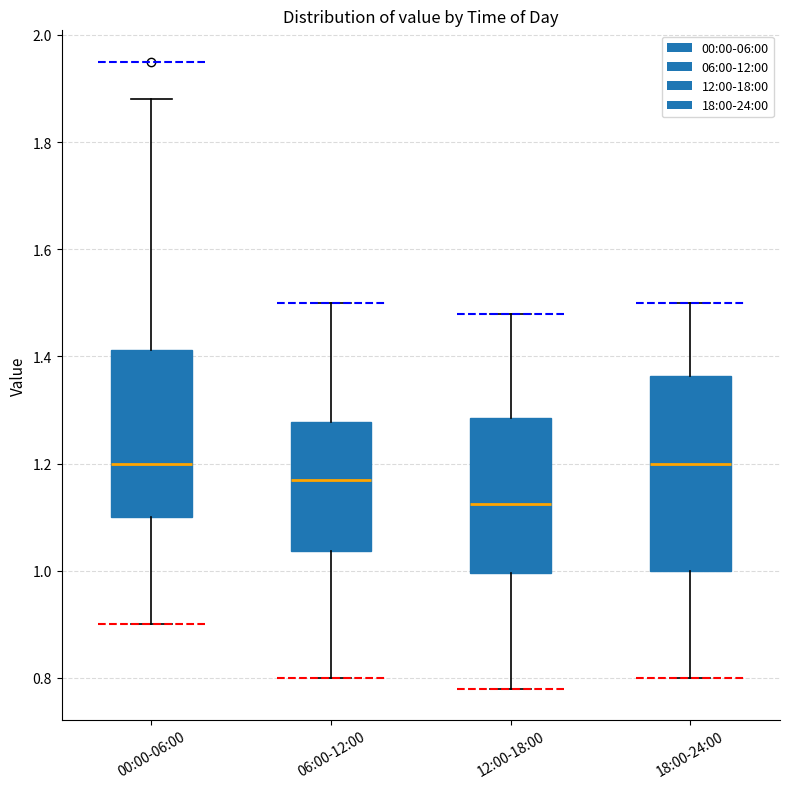

Reading left to right, read every box against the y-axis: the position of its median line, the range the box covers, and the ends of its whiskers. The values are not printed on the chart, so give them approximately, as read against the axis.

00:00-06:00: median 1.20, box 1.10 to 1.42, whiskers 0.90 to 1.88
06:00-12:00: median 1.18, box 1.04 to 1.28, whiskers 0.80 to 1.50
12:00-18:00: median 1.12, box 1.00 to 1.28, whiskers 0.78 to 1.48
18:00-24:00: median 1.20, box 1.00 to 1.36, whiskers 0.80 to 1.50